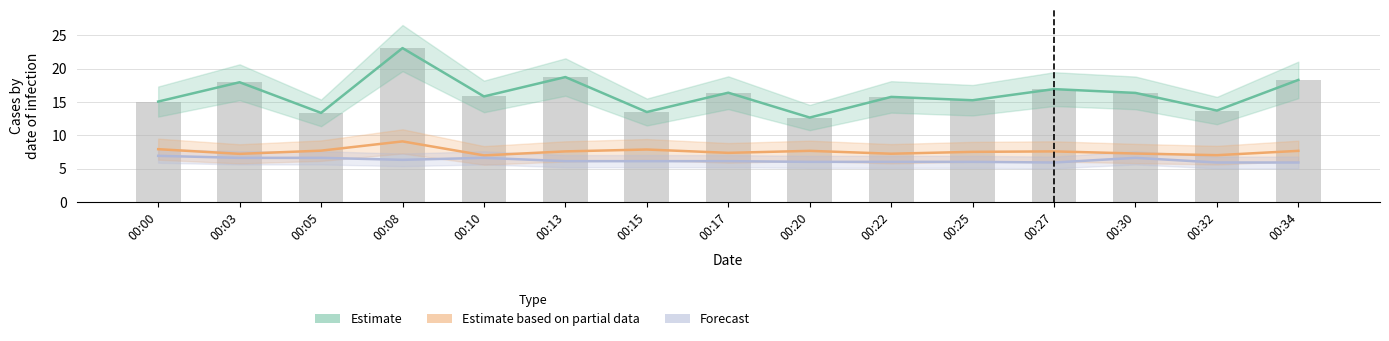

What is the change in value from 00:05 to 00:25?

+1.9